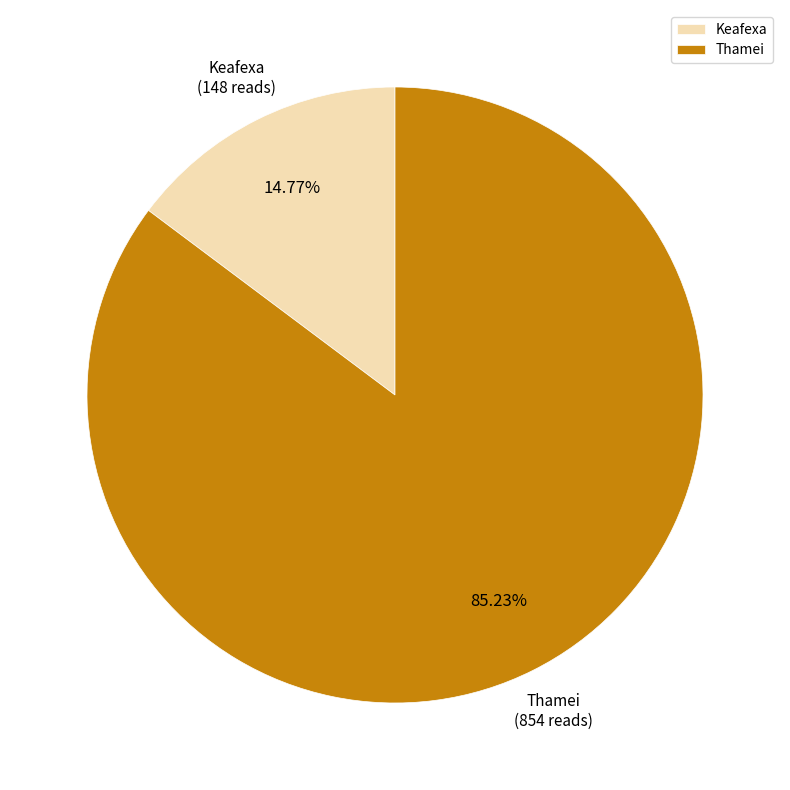

The Keafexa slice represents 24% of the pie. True or false?

False